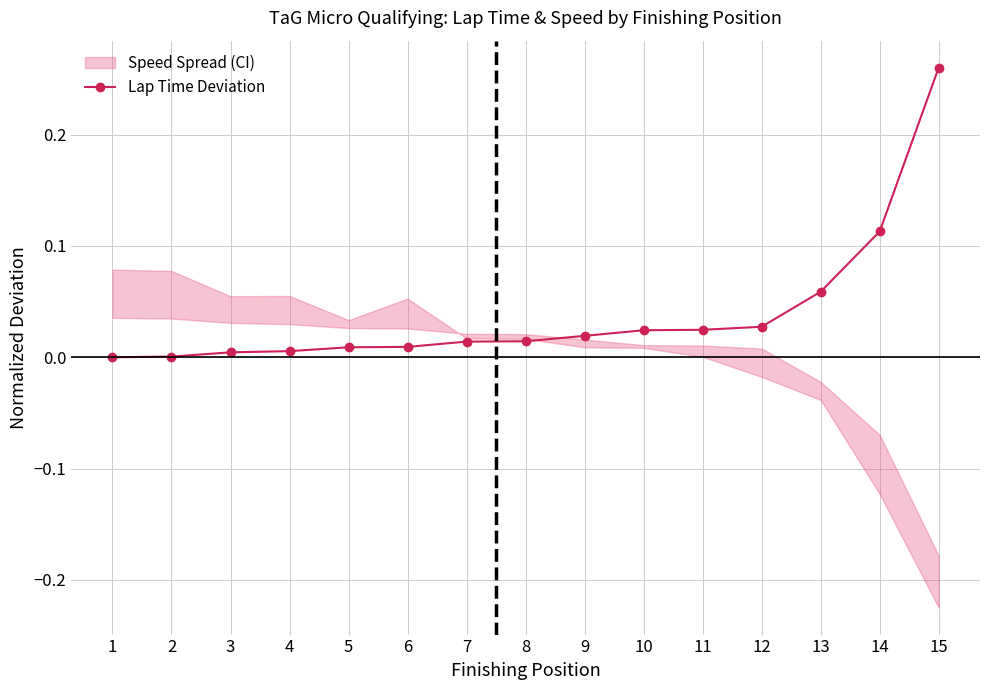

True or false: the data has more than 2 interior local peaks.

False